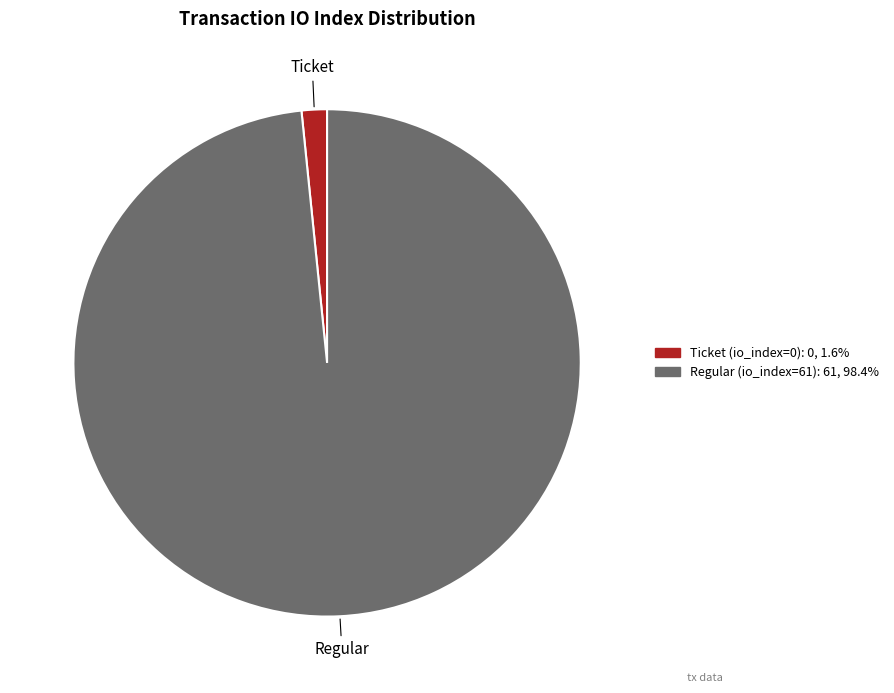

Which slice represents more than half of the pie?

Regular